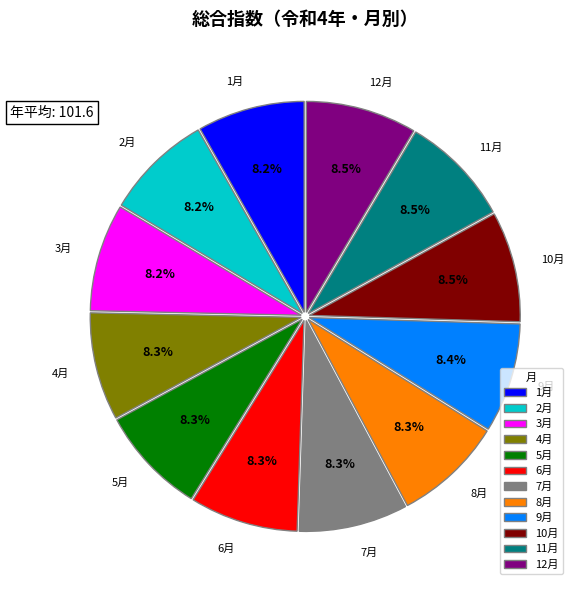

What is the ratio of the value at 9月 to the value at 5月?

1.0